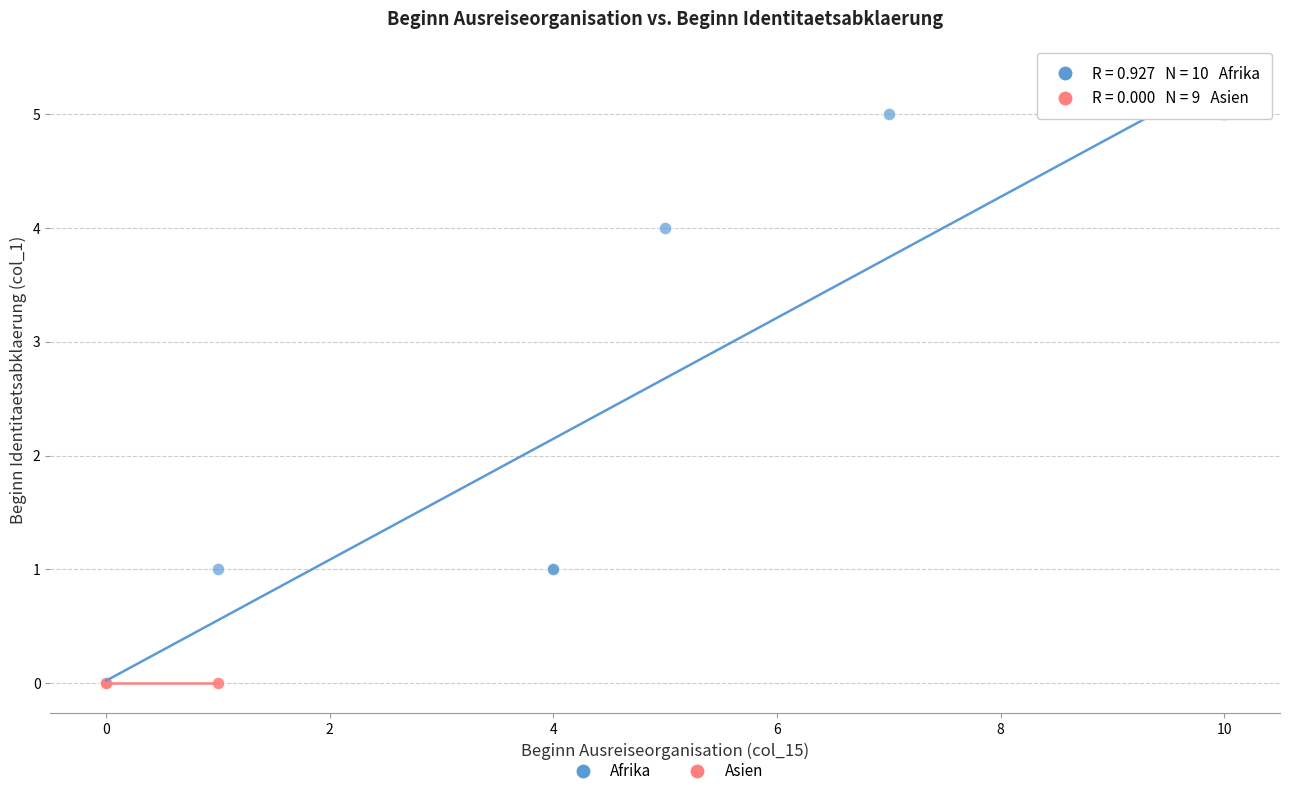

Which series reaches the maximum Y coordinate?

Afrika